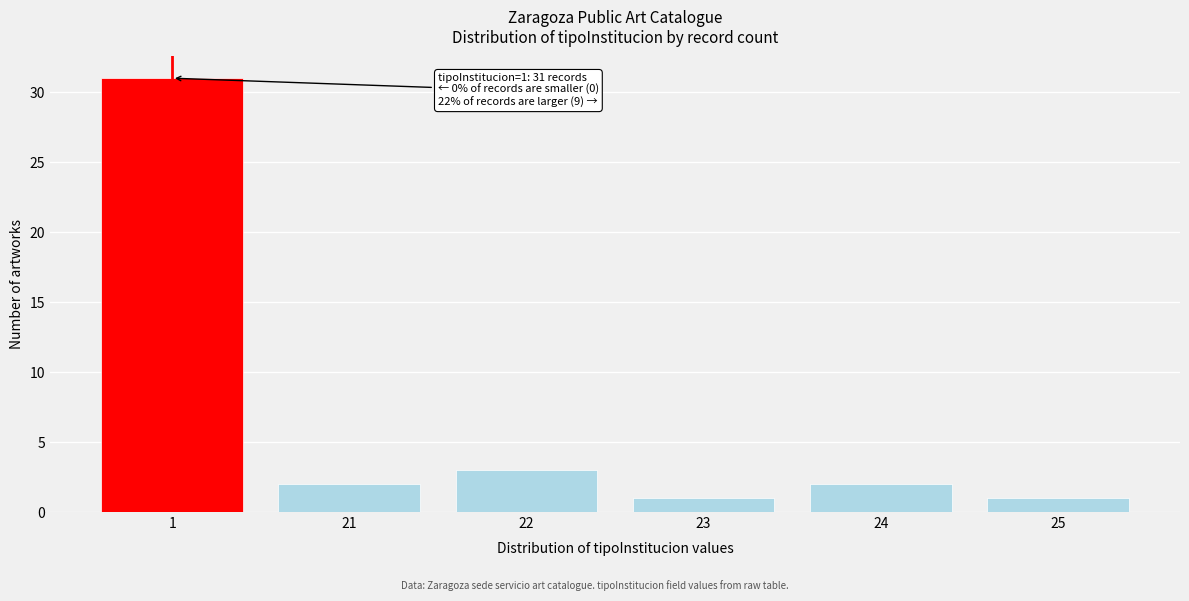

Reading left to right, list all the values displayed in this chart.

31	2	3	1	2	1